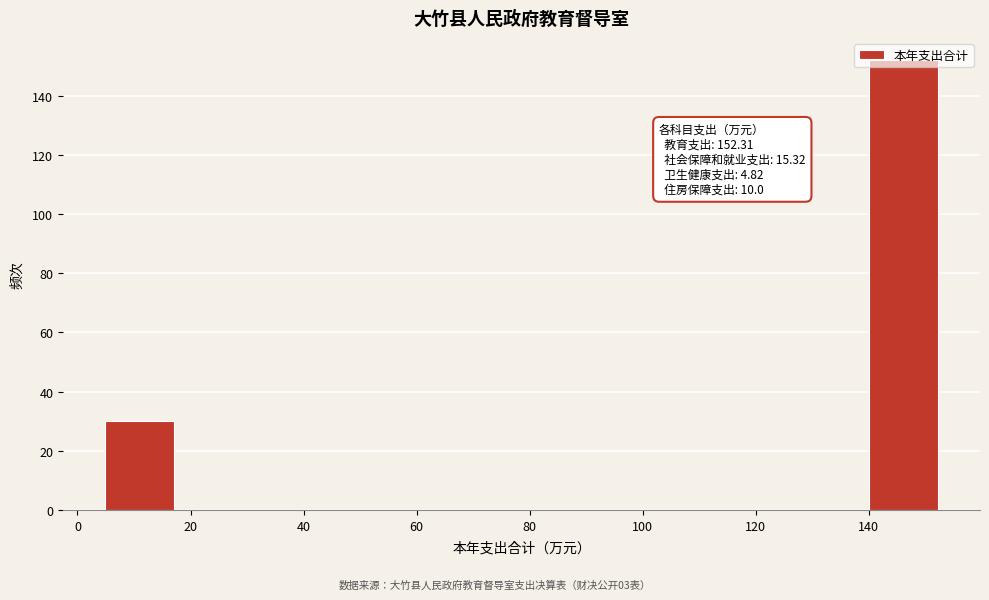

Which range on the x-axis has the tallest bar?

140 to 152